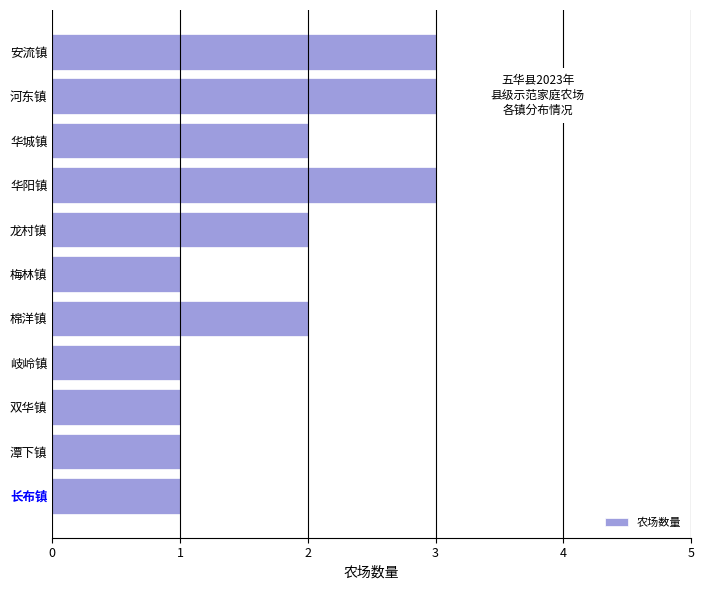

Approximately how many times larger is the value at 潭下镇 compared to 长布镇?

1.0